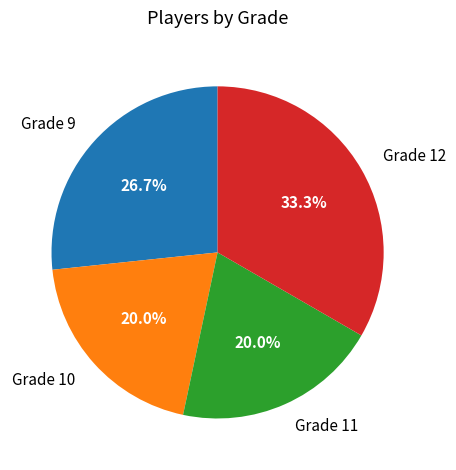

Does Grade 10 represent more than half of the total?

No